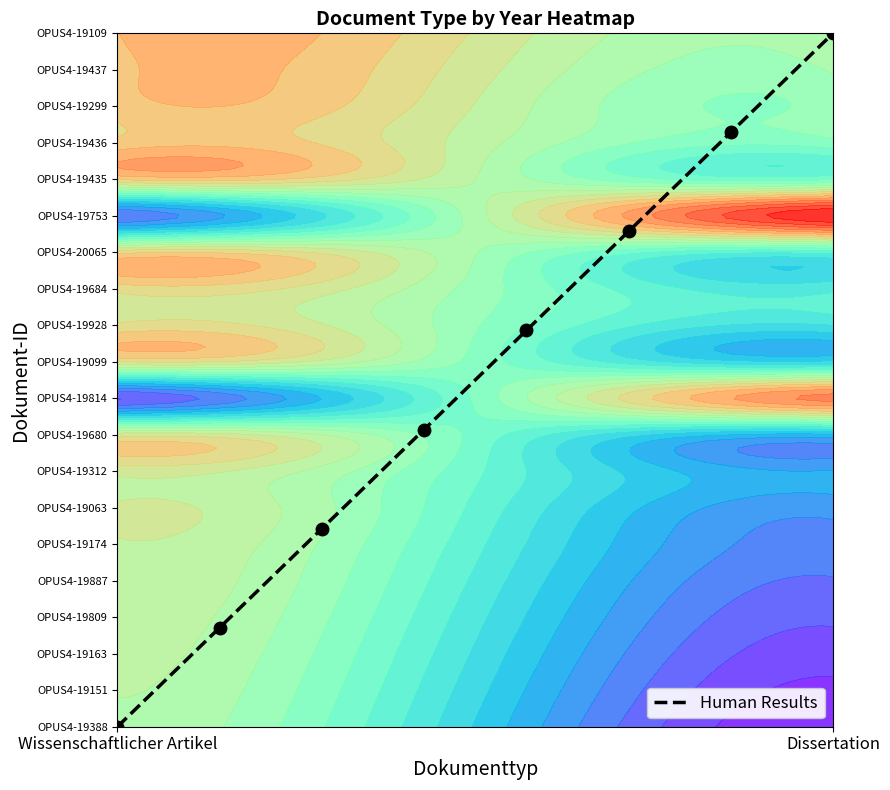

Count the number of values greater than 10.

4